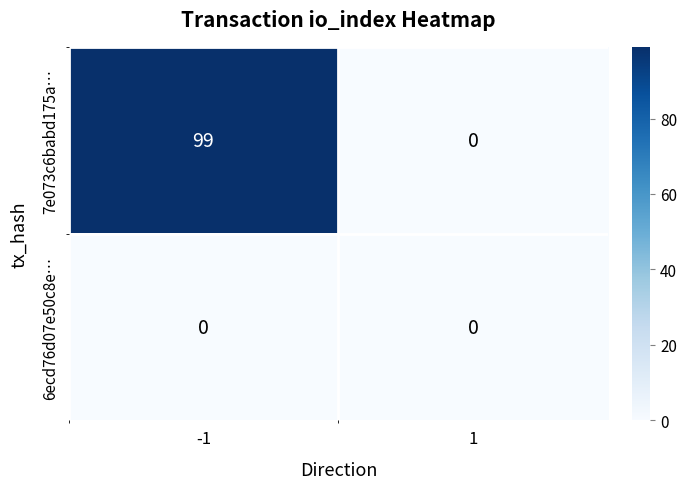

Which series has the largest range (max minus min)?

7e073c6babd175a…